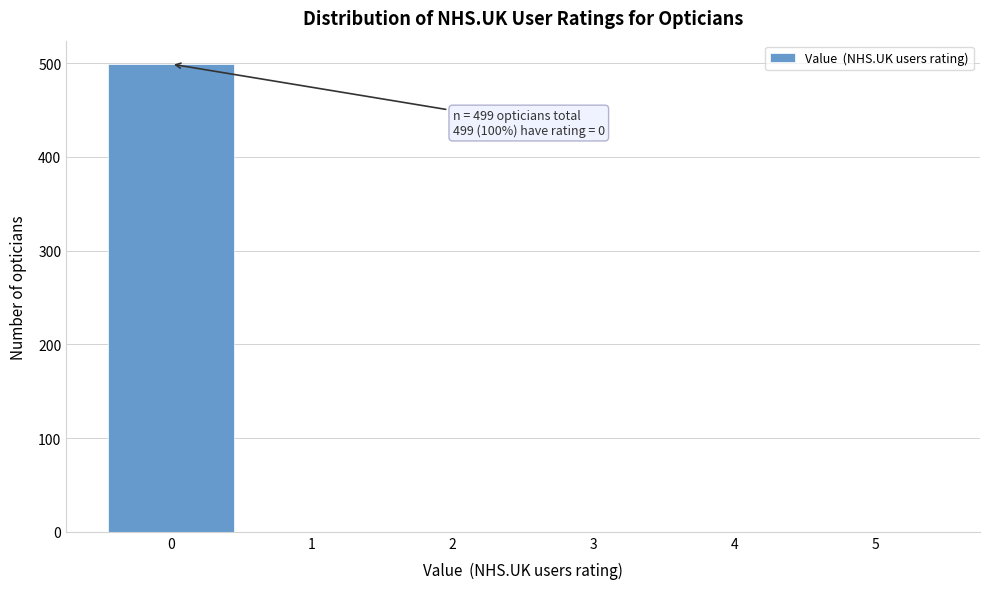

Reading left to right, extract all data points from this chart.

0=499	1=0	2=0	3=0	4=0	5=0